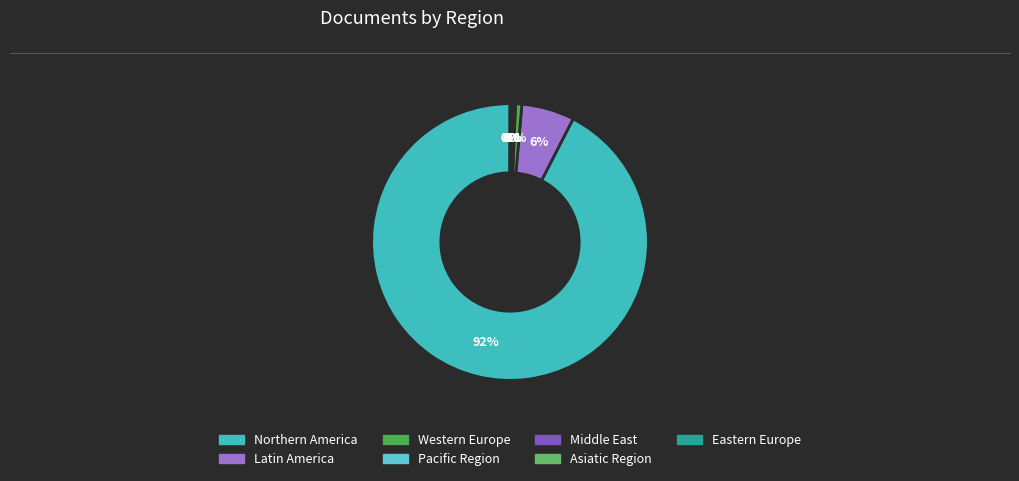

What is the change in value from Northern America to Latin America?

-3918